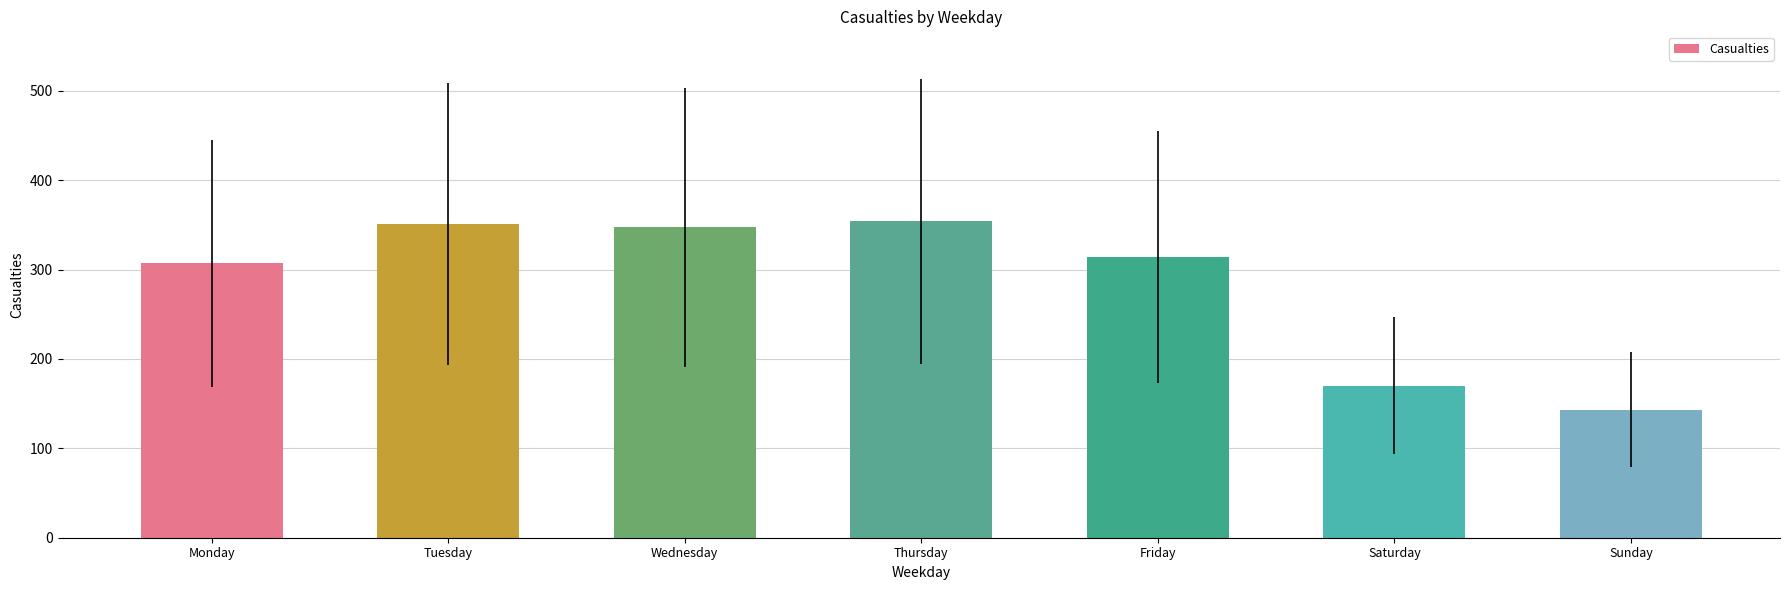

What is the smallest value displayed?

143